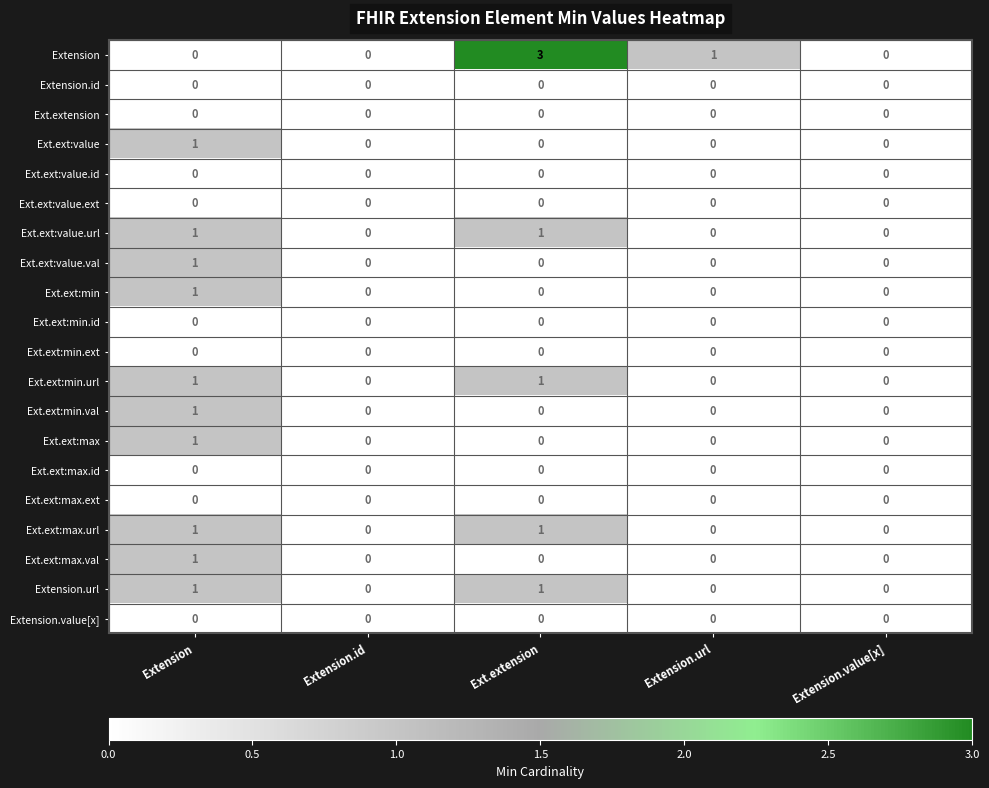

At which category is the sum across all series the highest?

Extension